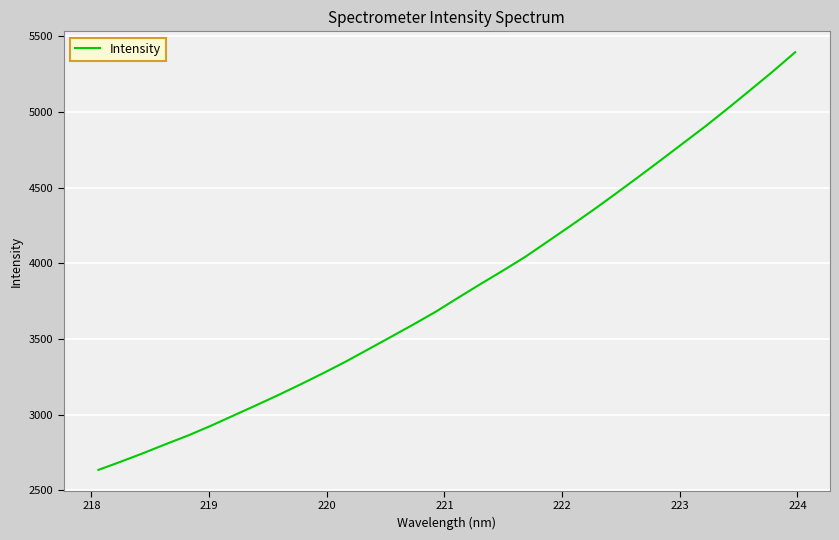

What is the smallest value displayed?

2634.6